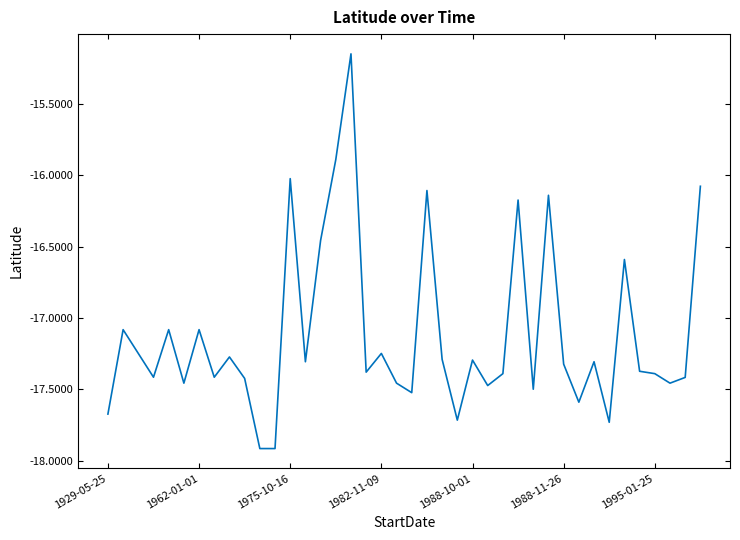

What is the difference between the maximum and minimum values?

2.8